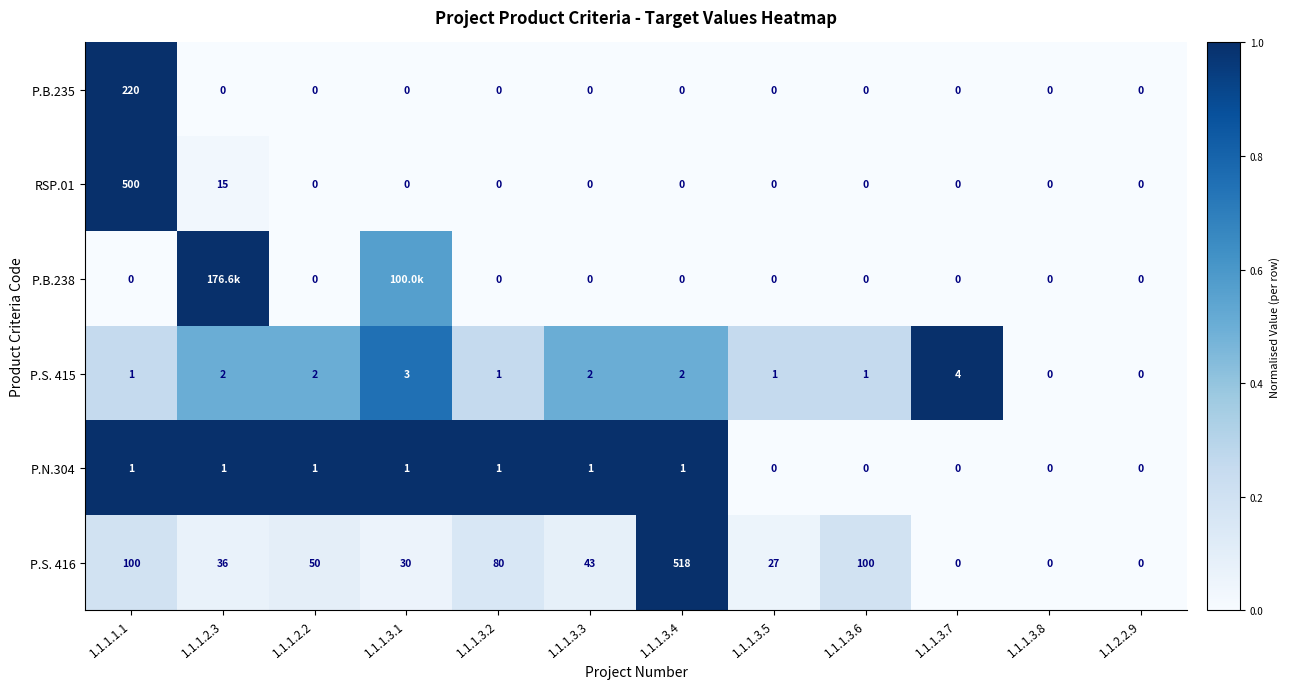

At which label does P.S. 416 reach its peak?

1.1.1.3.4